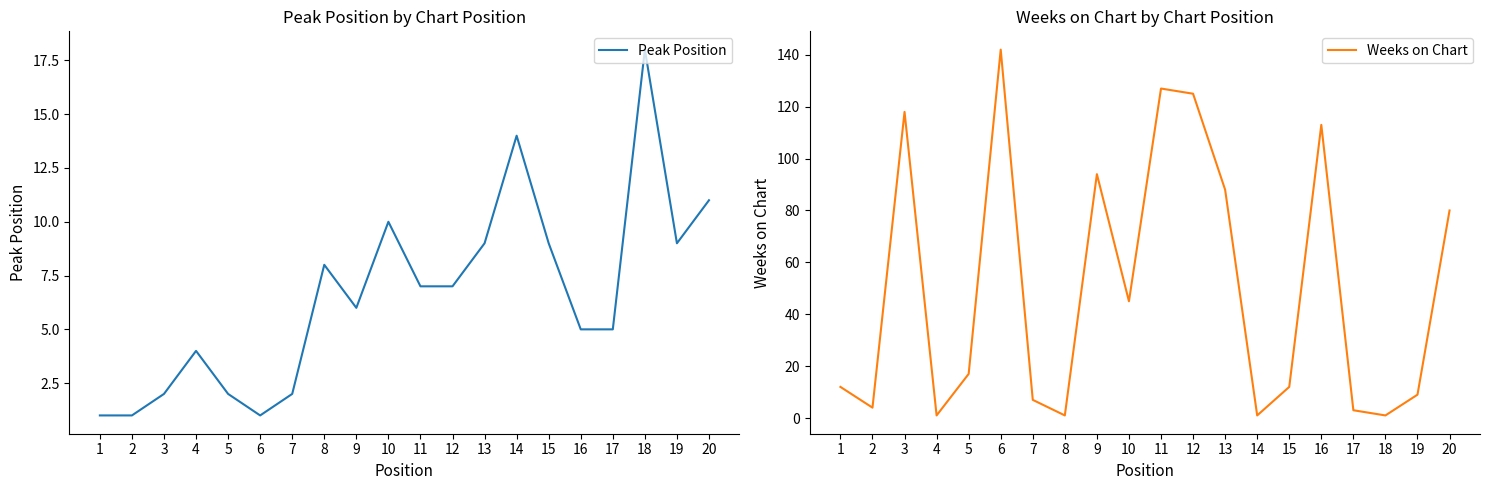

Reading right to left, list all the values displayed in this chart.

Peak Position: 20=11	19=9	18=18	17=5	16=5	15=9	14=14	13=9	12=7	11=7	10=10	9=6	8=8	7=2	6=1	5=2	4=4	3=2	2=1	1=1
Weeks on Chart: 20=80	19=9	18=1	17=3	16=113	15=12	14=1	13=88	12=125	11=127	10=45	9=94	8=1	7=7	6=142	5=17	4=1	3=118	2=4	1=12